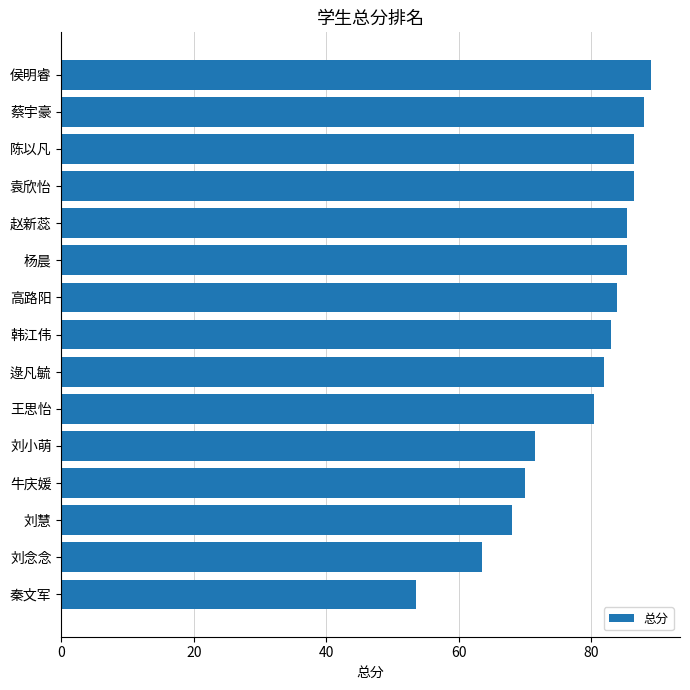

What is the minimum value shown in the chart?

53.5